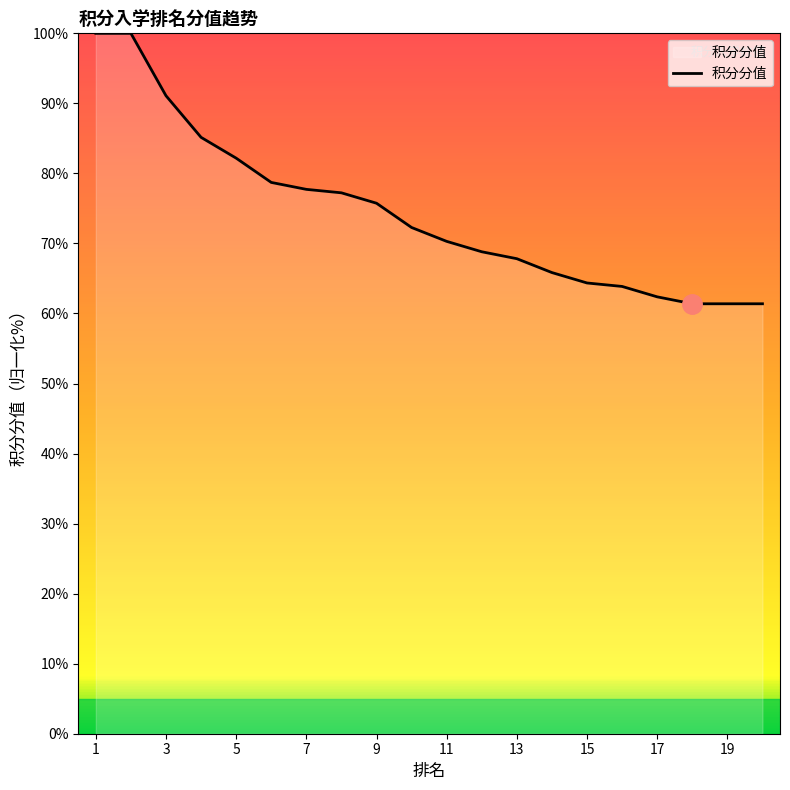

Reading left to right, list all the values displayed in this chart.

100.0	100.0	91.1	85.1	82.2	78.7	77.7	77.2	75.7	72.3	70.3	68.8	67.8	65.8	64.4	63.9	62.4	61.4	61.4	61.4